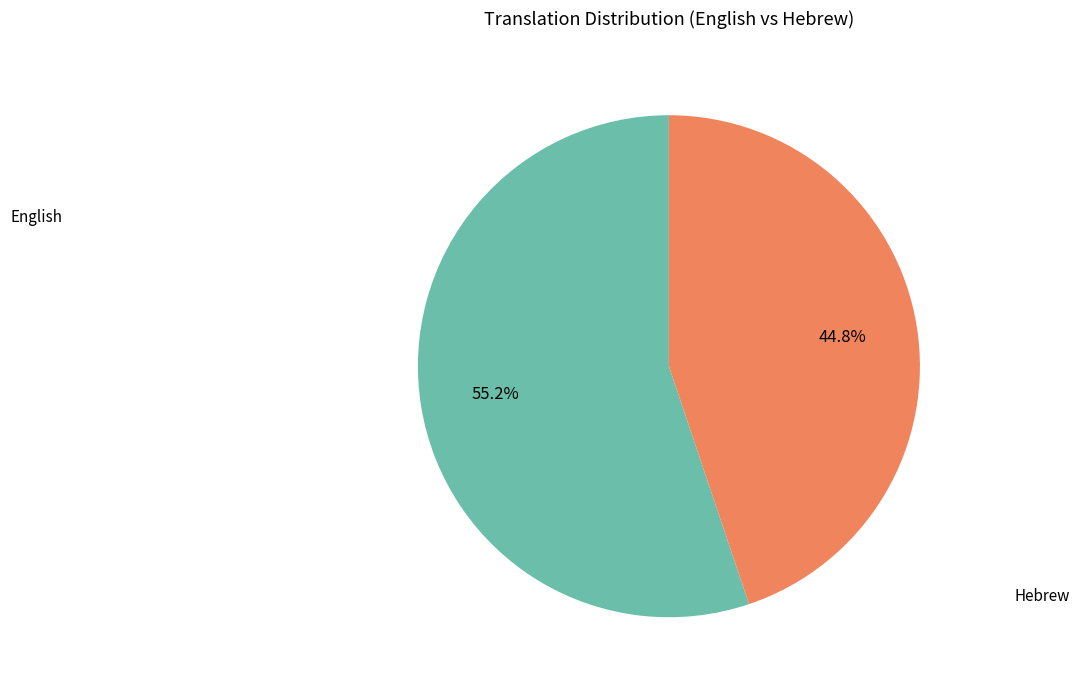

Is there any slice that represents more than half of the pie?

Yes